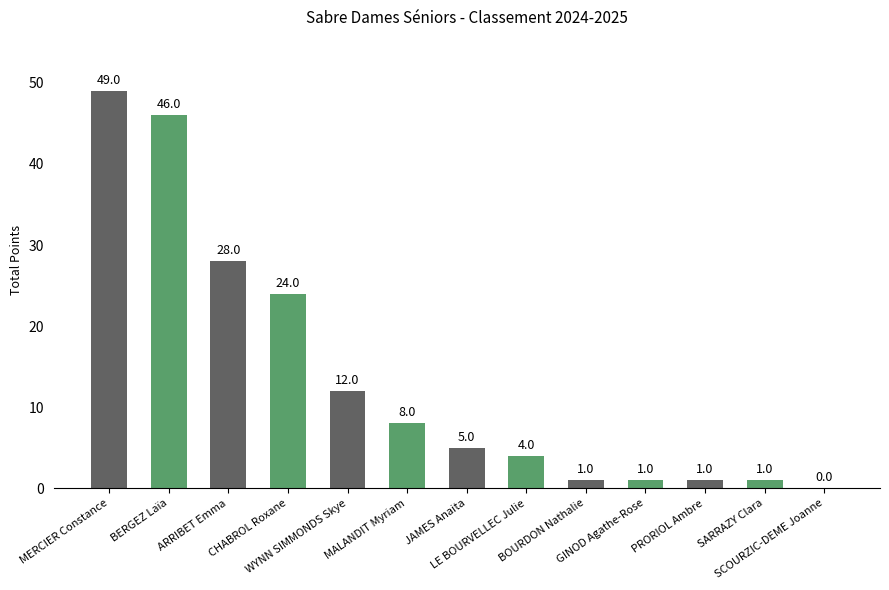

Does the chart contain stacked bars?

No